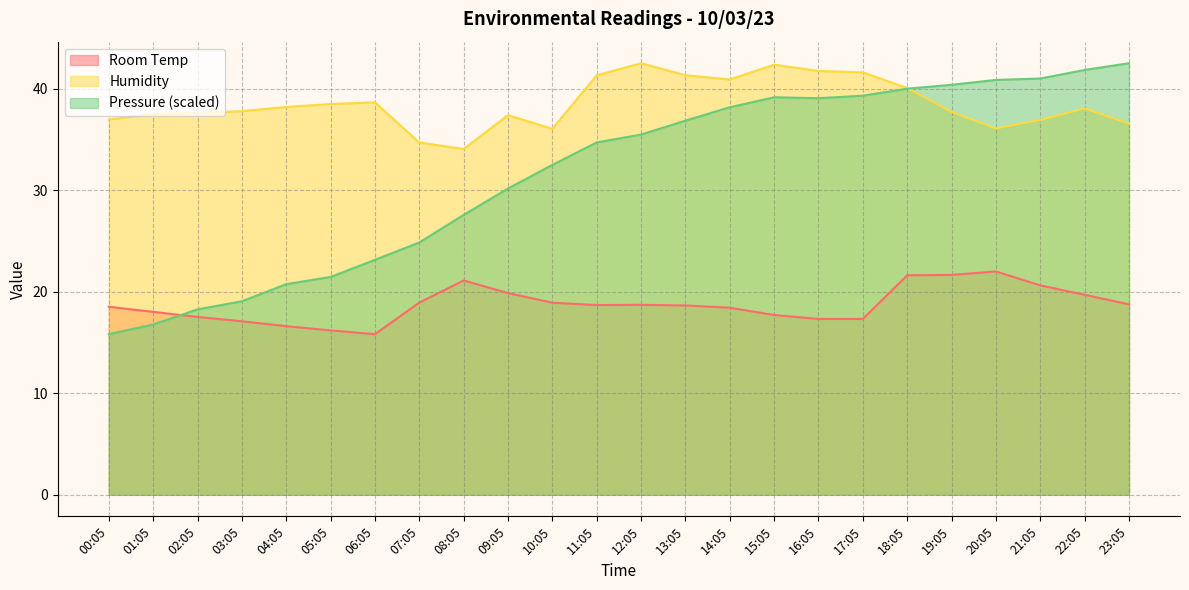

Is it true that Room Temp equals 32.8 at 00:05?

False